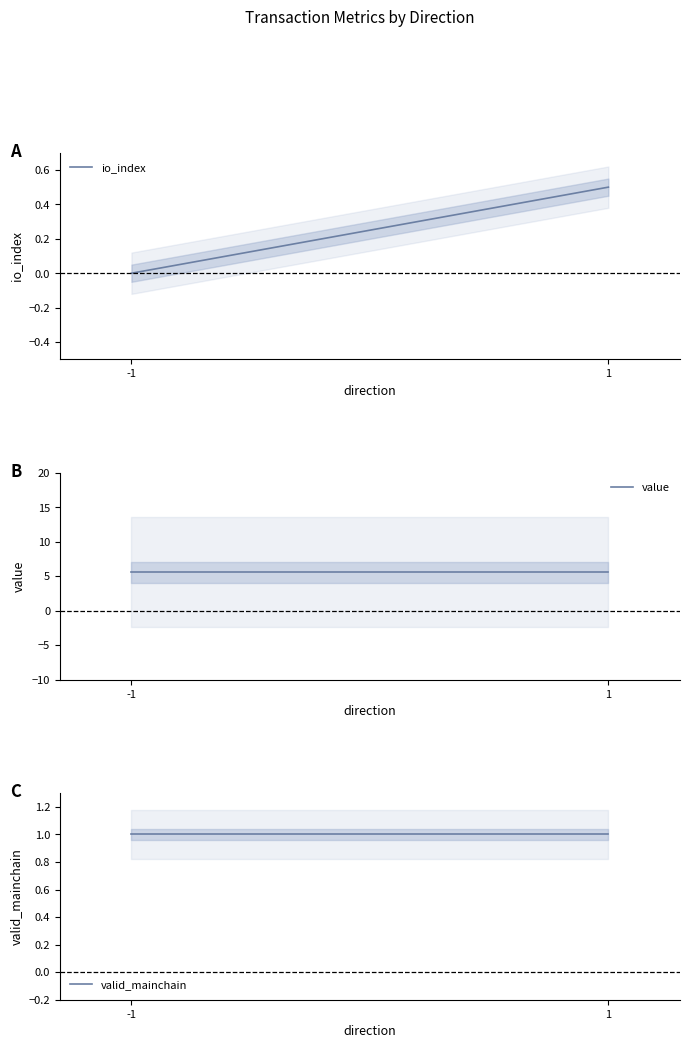

What are all the series names shown in the legend?

io_index, value, valid_mainchain